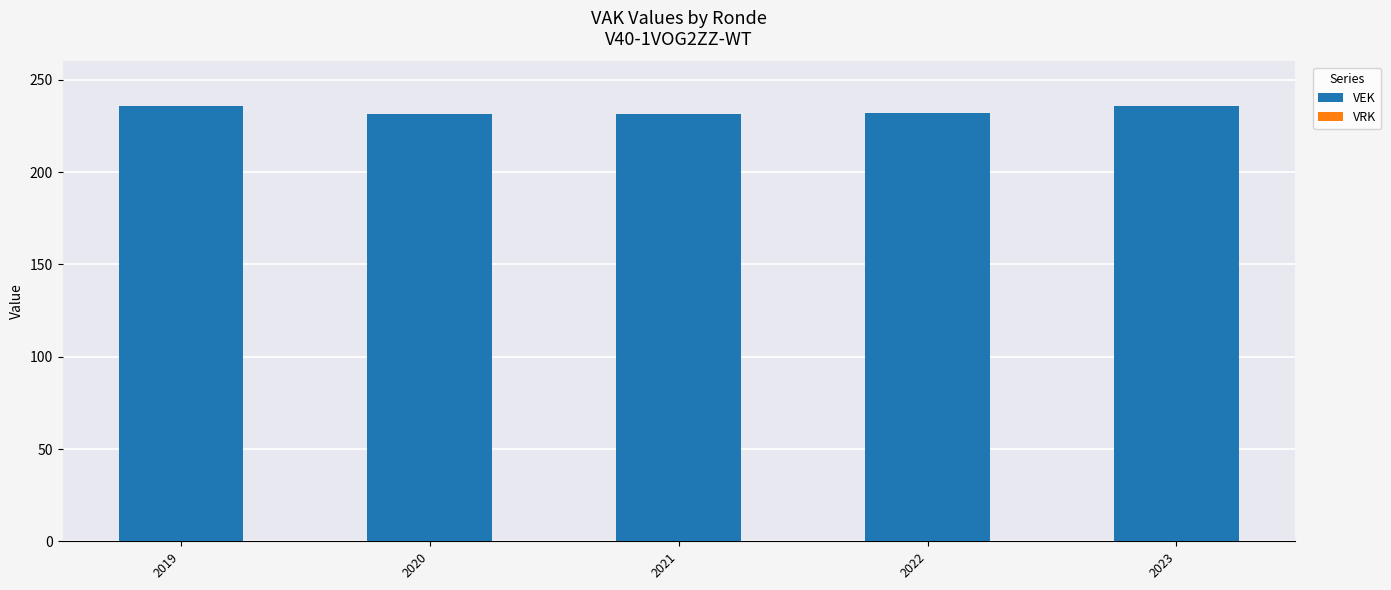

Approximately how many times larger is the value at 2020 compared to 2019?

1.0